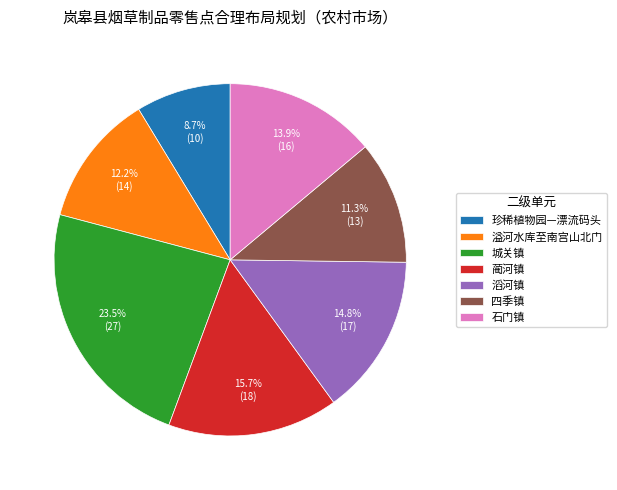

What is the ratio of the value at 珍稀植物园—漂流码头 to the value at 蔺河镇?

0.6